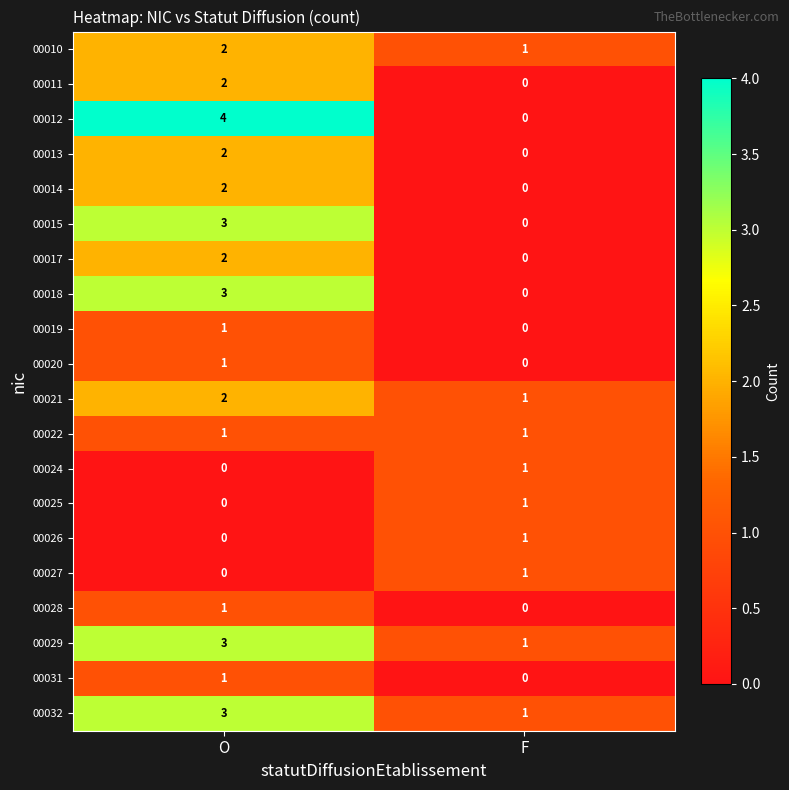

How many distinct data groups are displayed?

20